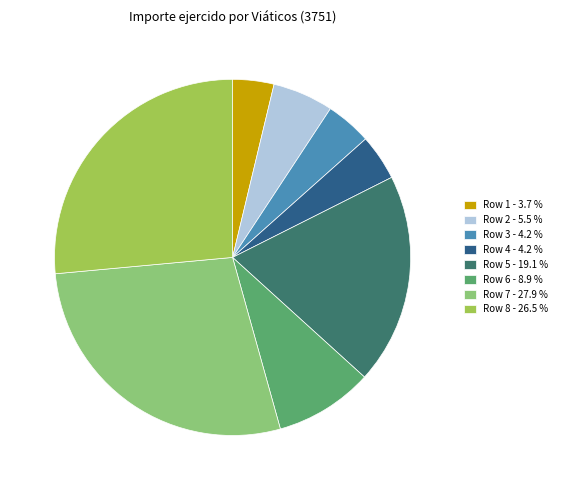

Which slice is the largest?

Row 7